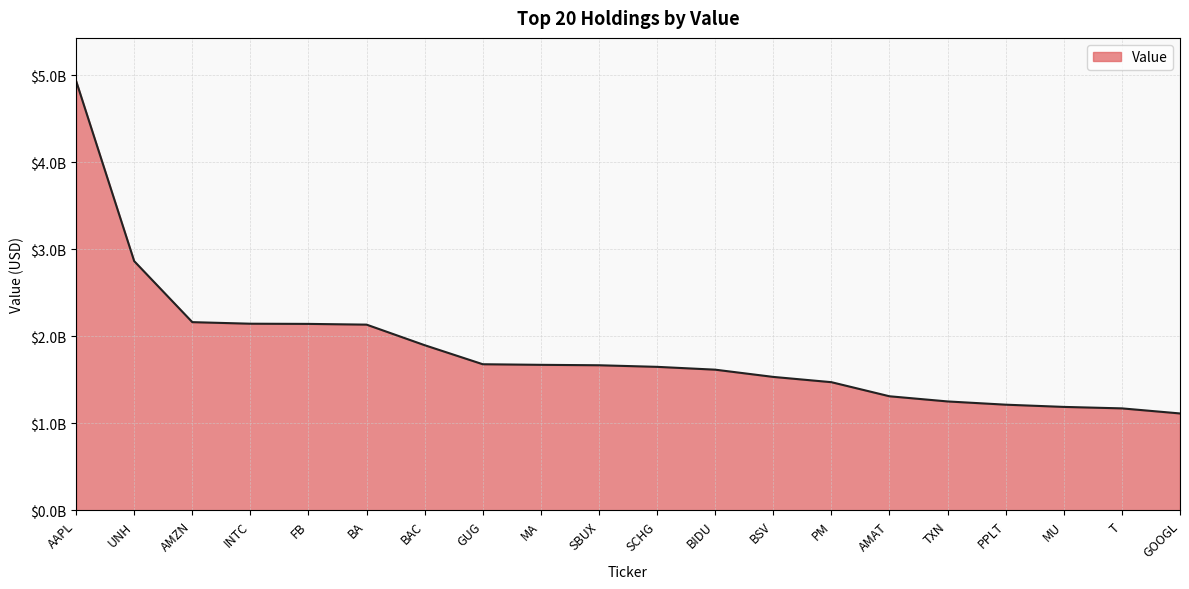

How many categories are shown in the chart?

20